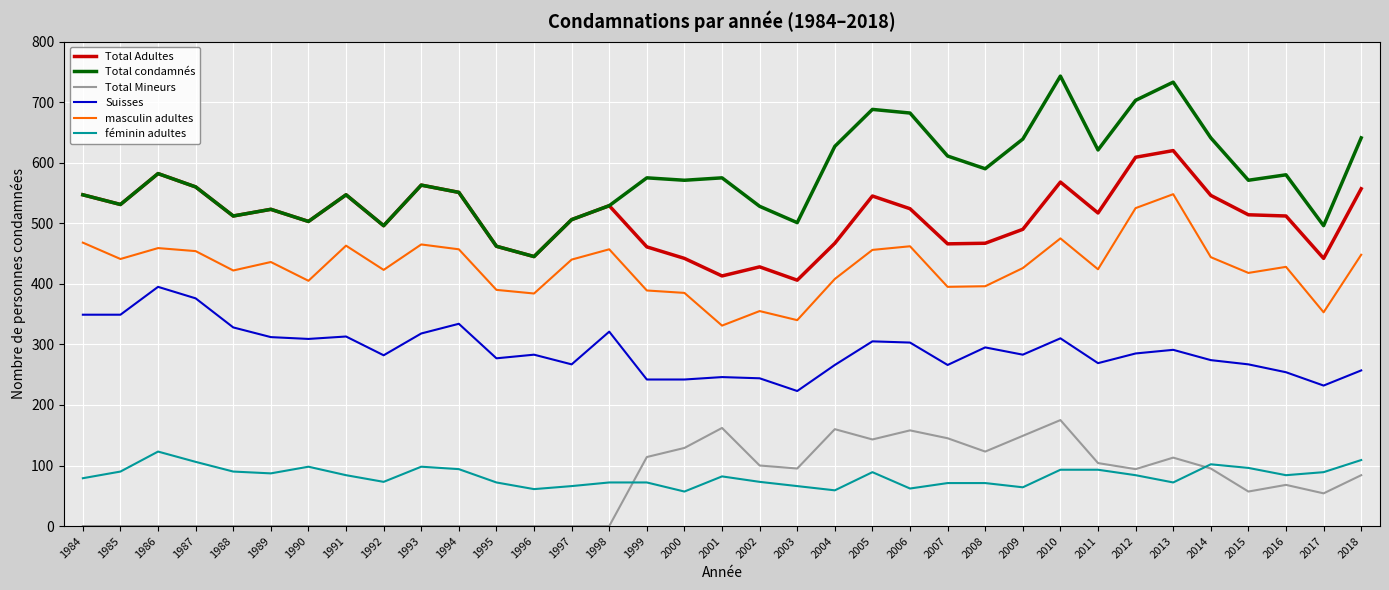

What is the difference between the maximum and minimum values in the Suisses series?

172